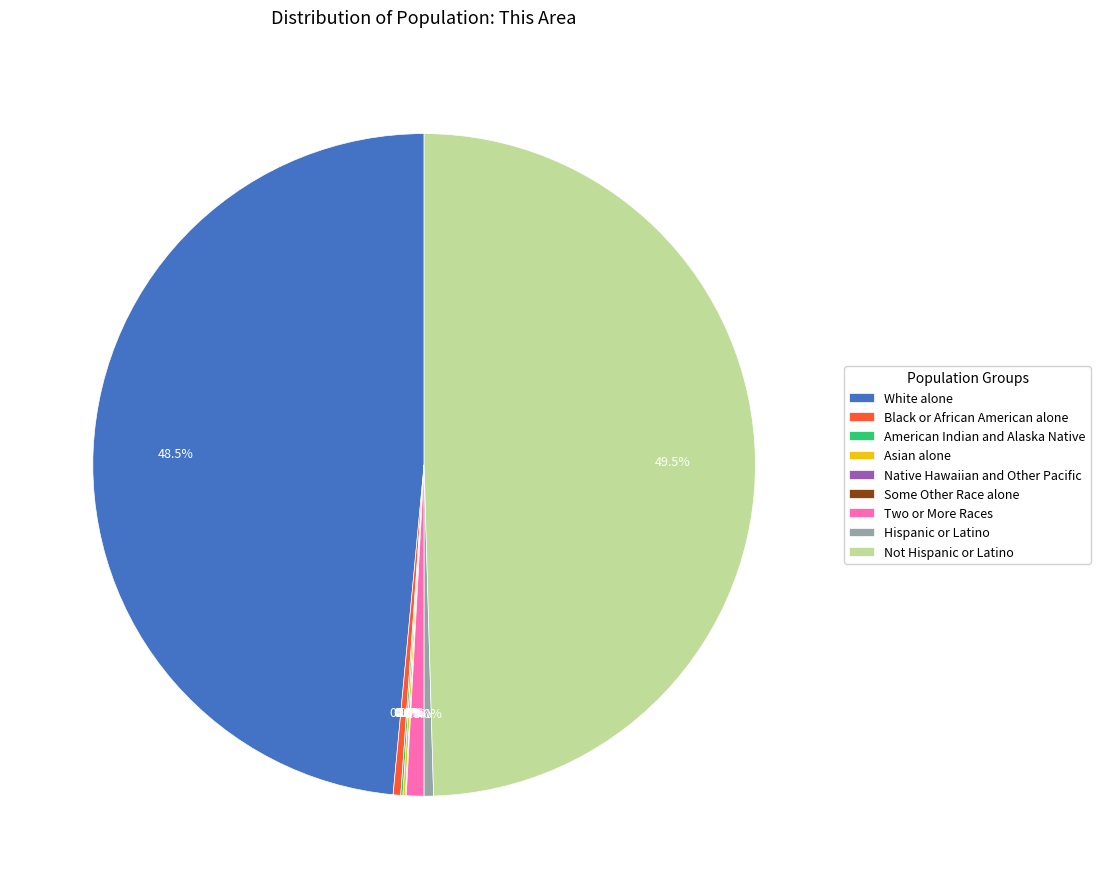

To the nearest percent, what is the average slice percentage?

11%